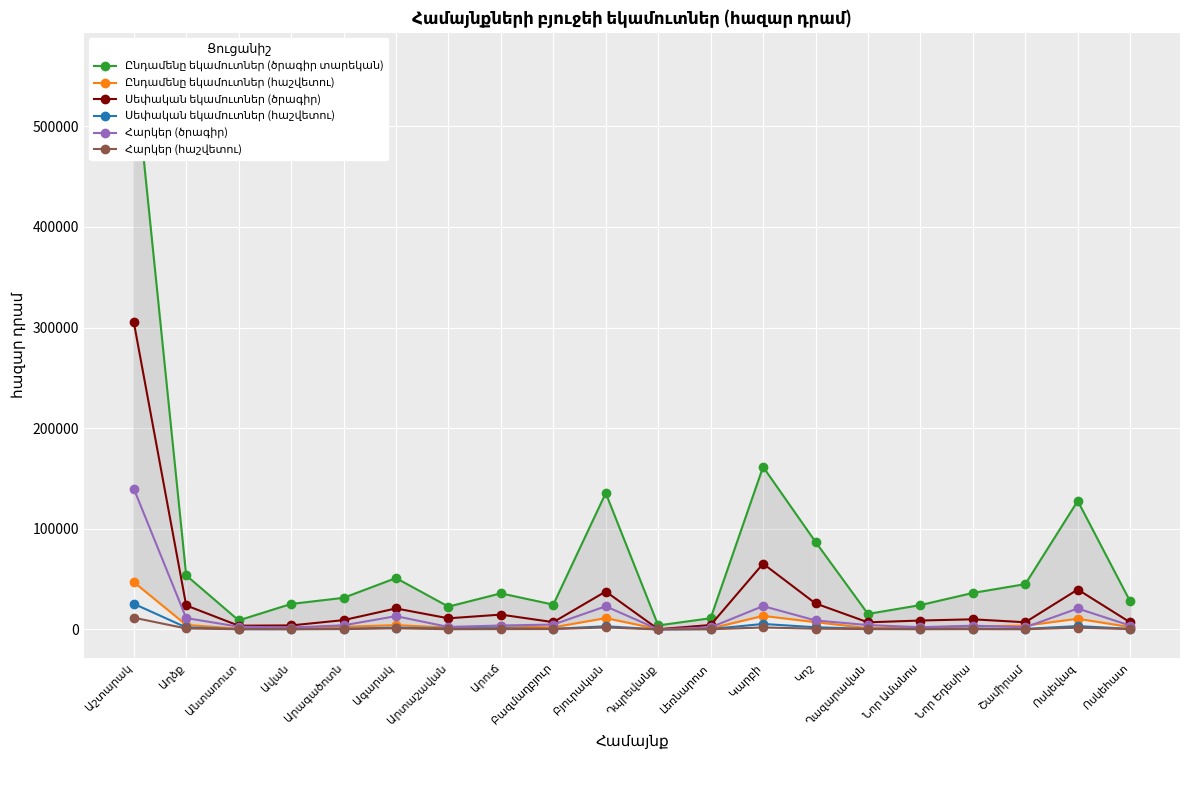

How many lines are shown in the chart?

6